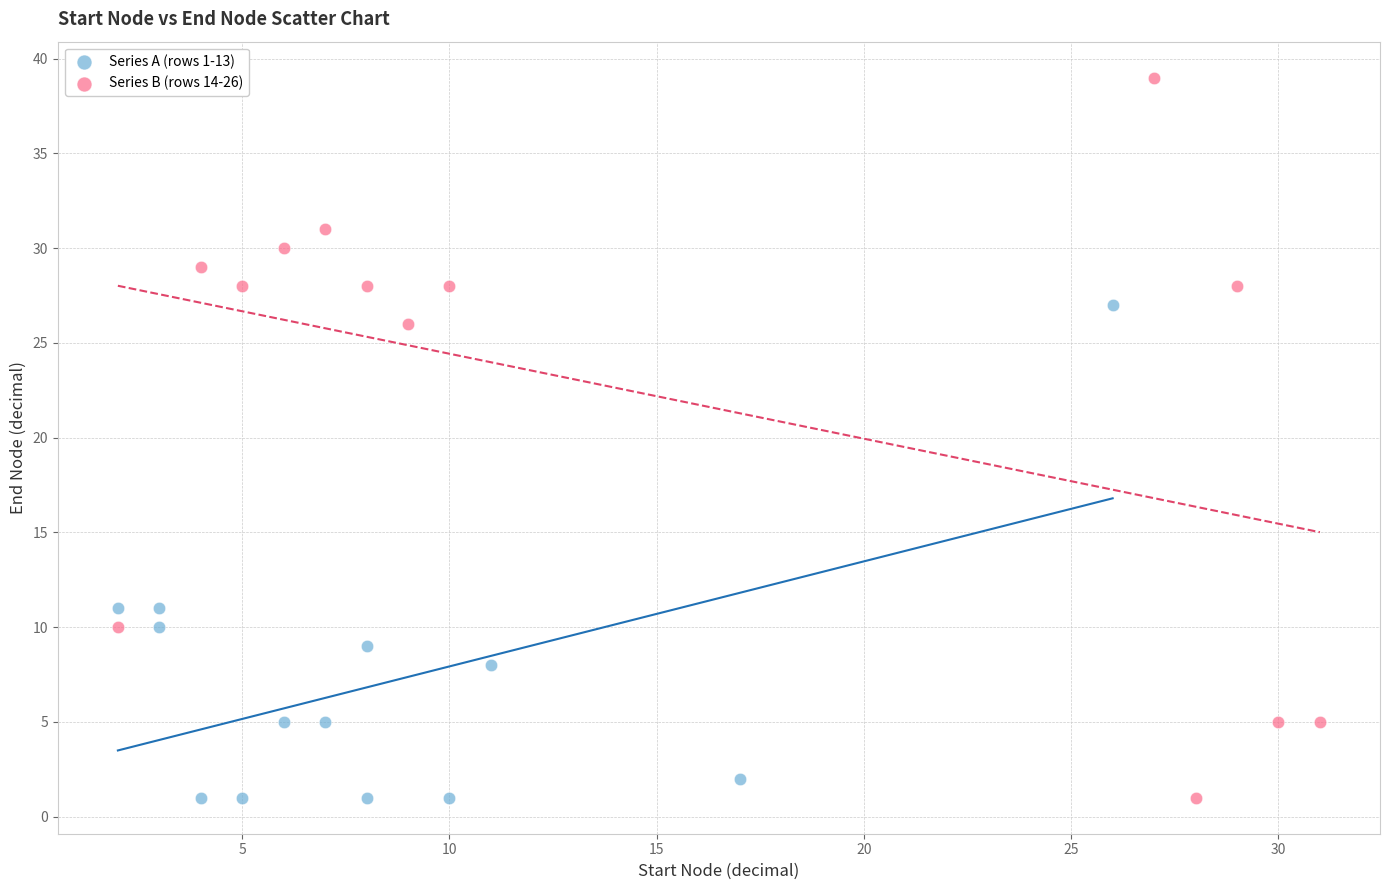

Which series has the largest Y range (max minus min)?

Series B (rows 14-26)